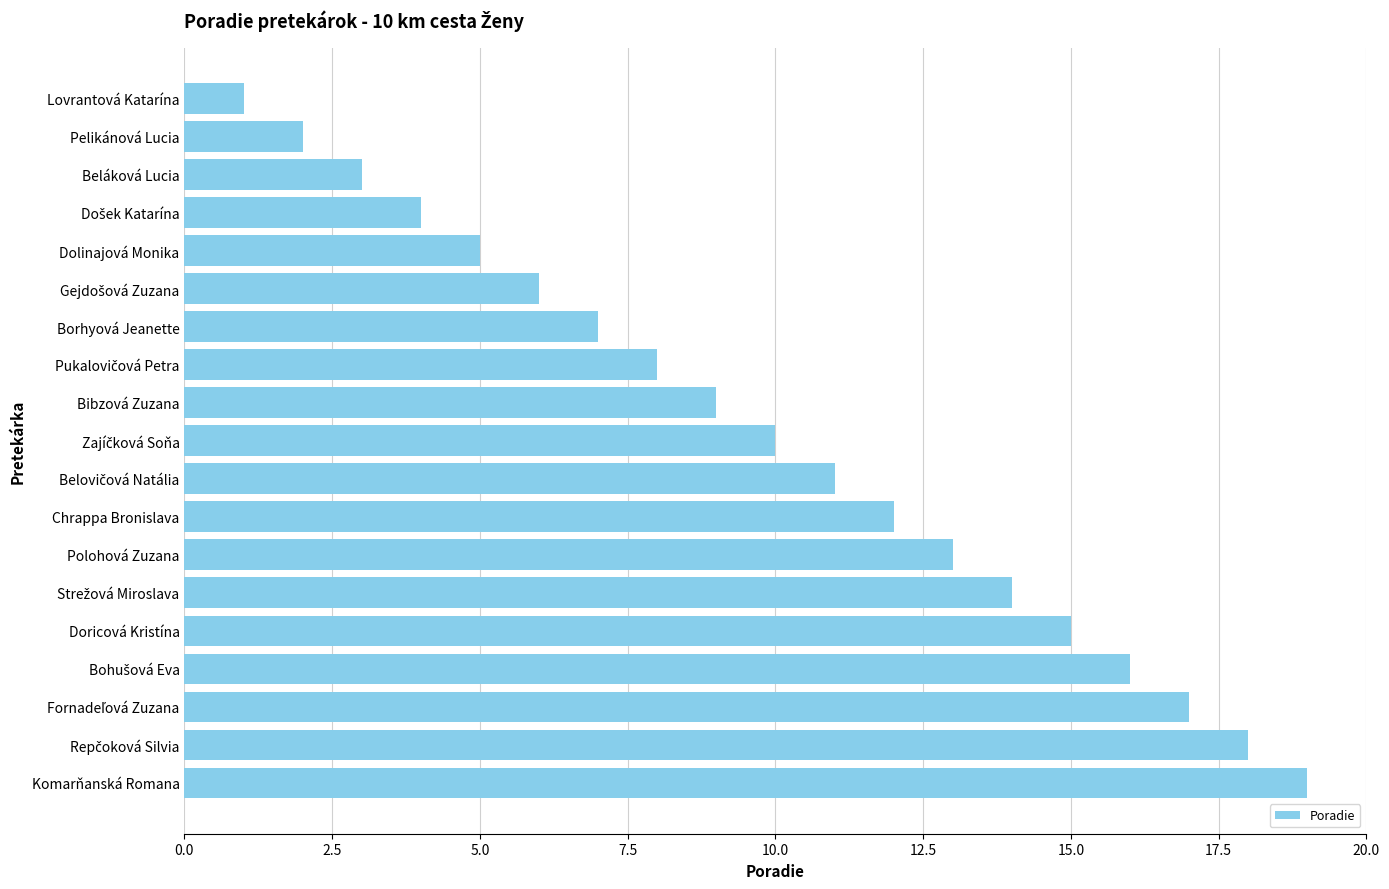

How many distinct data groups are displayed?

1